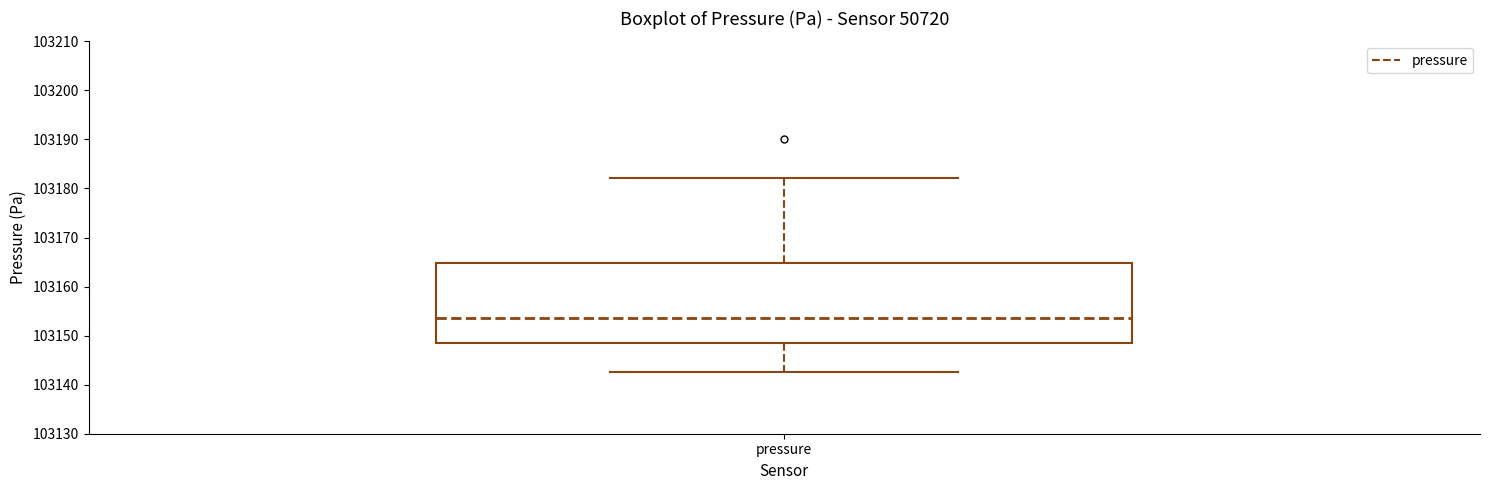

Transcribe this box plot: give where the median line is, the range the box spans, and where the two whiskers end, as read against the y-axis. The values are not printed on the chart, so give them approximately, as read against the axis.

median 103154, box 103148 to 103165, whiskers 103143 to 103182